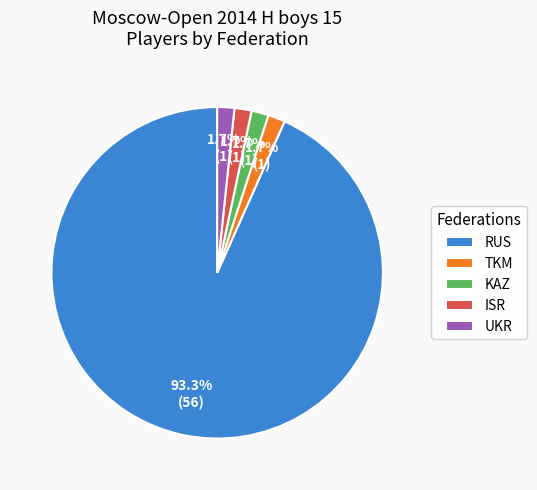

To the nearest percent, what portion does KAZ represent?

2%